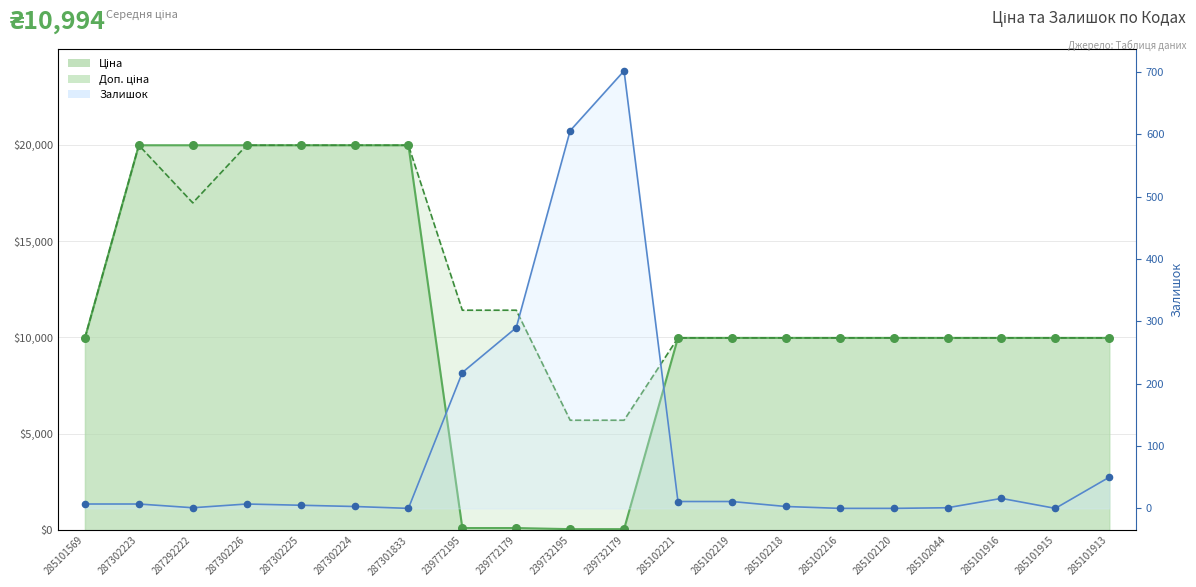

What are all the series names shown in the legend?

Ціна, Доп. ціна, Залишок